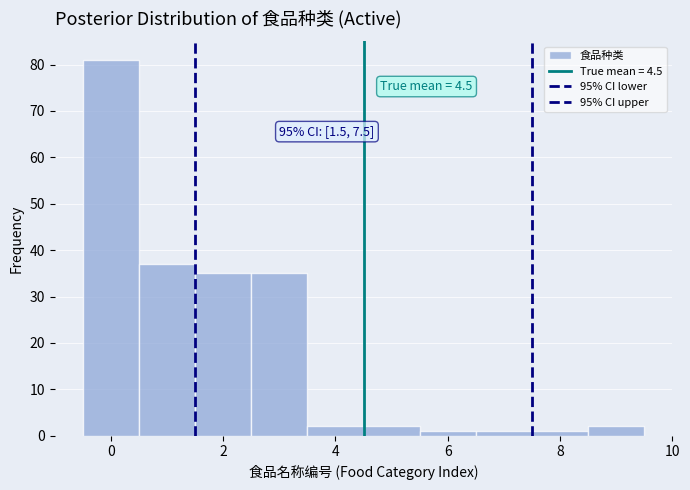

Which range on the x-axis has the tallest bar?

-0.5 to 0.5